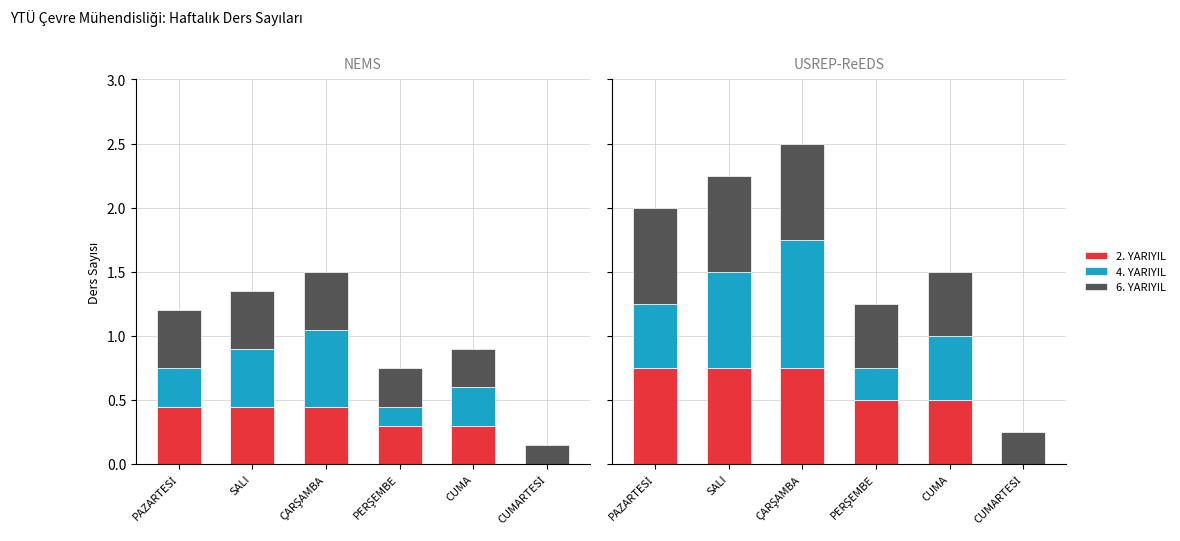

What is the sum of the 6. YARIYIL values at PERŞEMBE and ÇARŞAMBA?

5